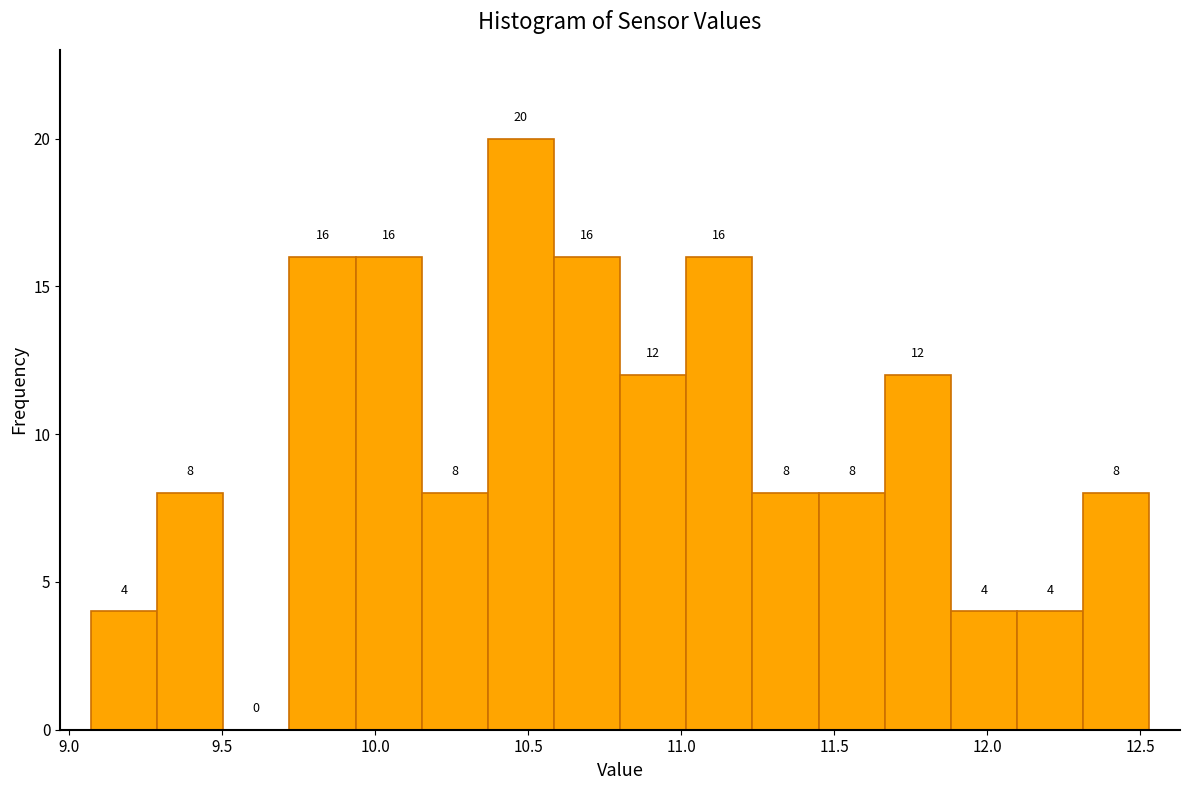

Reading left to right, transcribe this chart: for each bar, give the range it covers on the x-axis and its height. The bar edges are not printed on the chart, so give them approximately, as read against the axis.

9.05 to 9.30: 4
9.30 to 9.50: 8
9.50 to 9.70: 0
9.70 to 9.95: 16
9.95 to 10.15: 16
10.15 to 10.35: 8
10.35 to 10.60: 20
10.60 to 10.80: 16
10.80 to 11.00: 12
11.00 to 11.25: 16
11.25 to 11.45: 8
11.45 to 11.65: 8
11.65 to 11.90: 12
11.90 to 12.10: 4
12.10 to 12.30: 4
12.30 to 12.55: 8